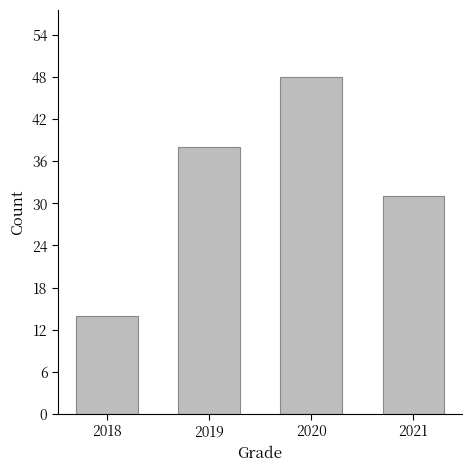

At which label is the value closest to 31?

2021